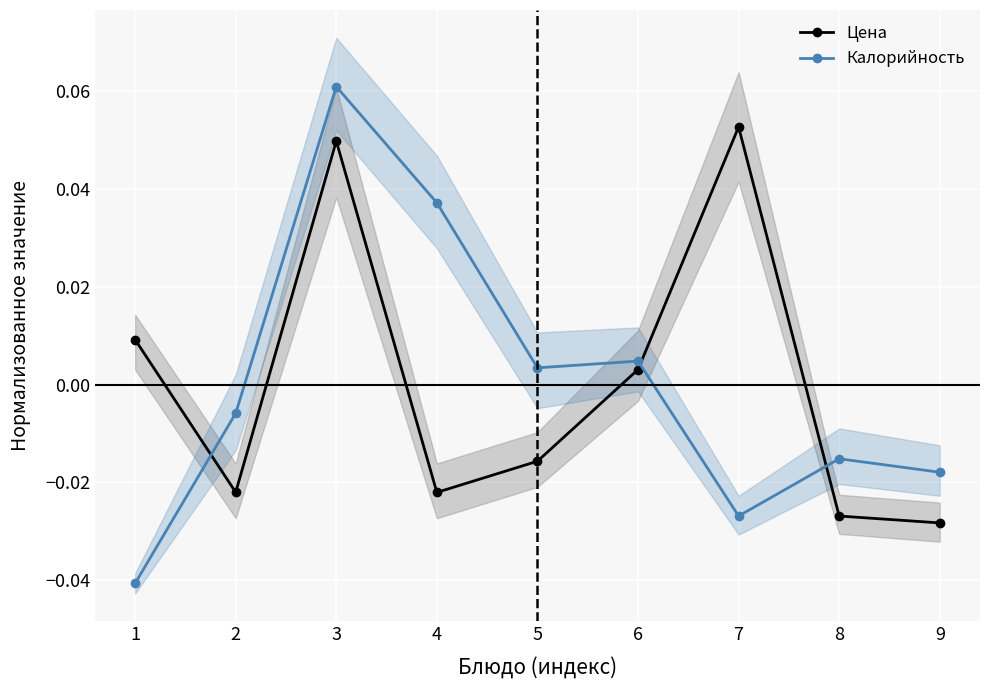

Where do Калорийность and Цена first cross each other?

1 and 2